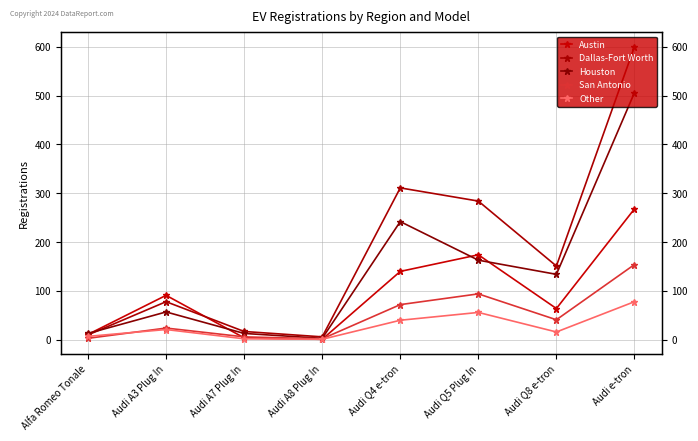

What value does the Other series have at Audi A8 Plug In?

1